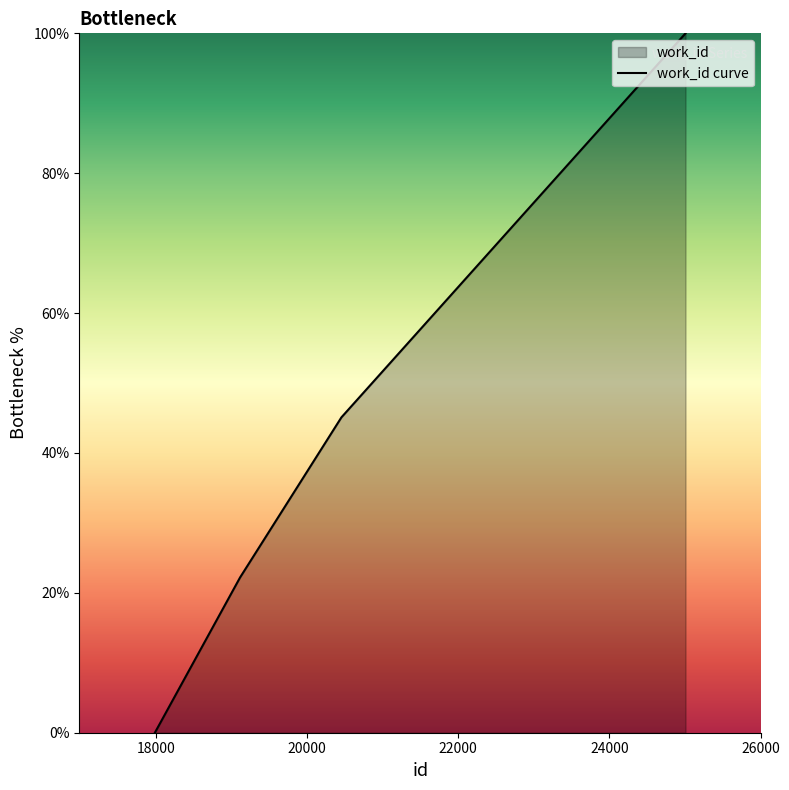

What is the maximum value shown in the chart?

100.0